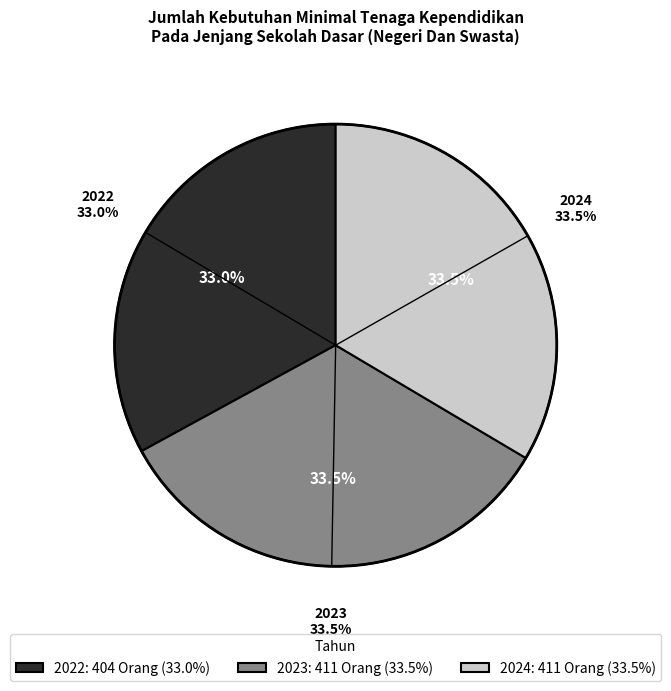

What is the total percentage of 2022 and 2024?

66.5%